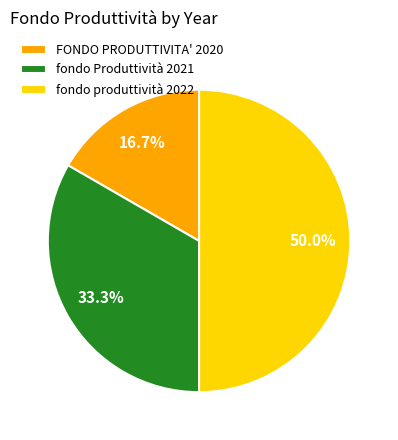

The fondo Produttività 2021 slice represents 33% of the pie. True or false?

True